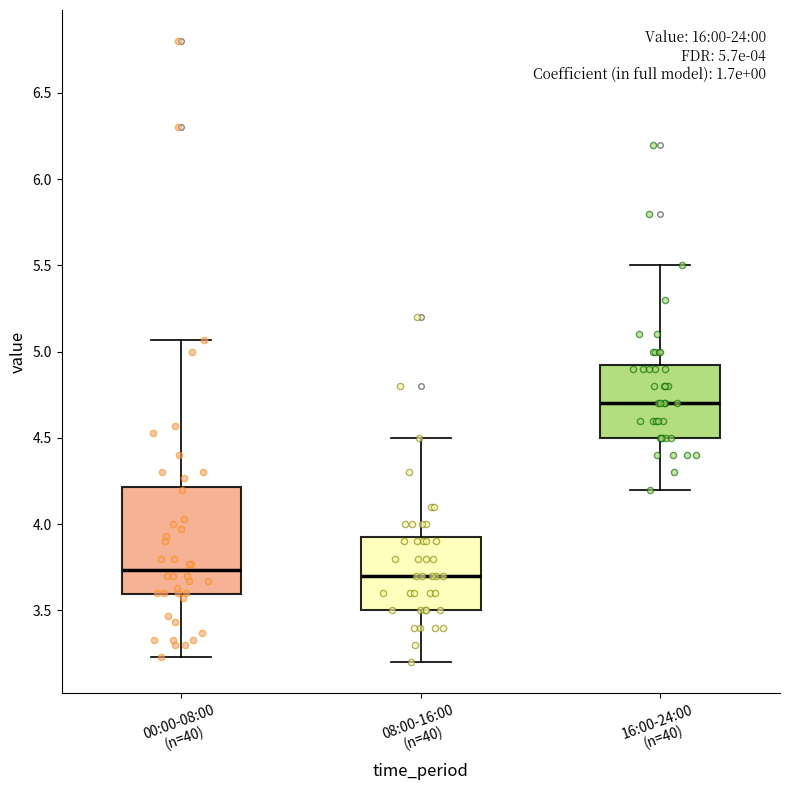

Comparing the boxes themselves (not the whiskers), which one is the tallest?

00:00-08:00 (n=40)